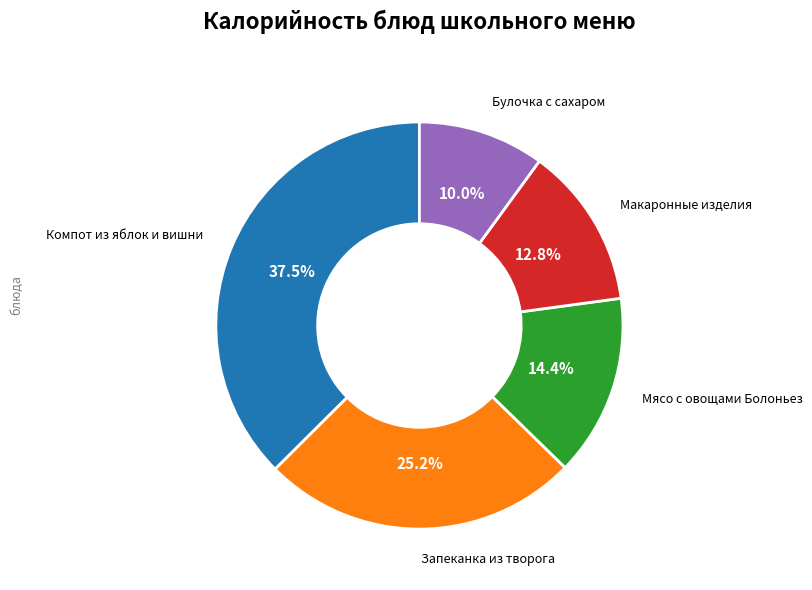

Does any single category account for the majority?

No